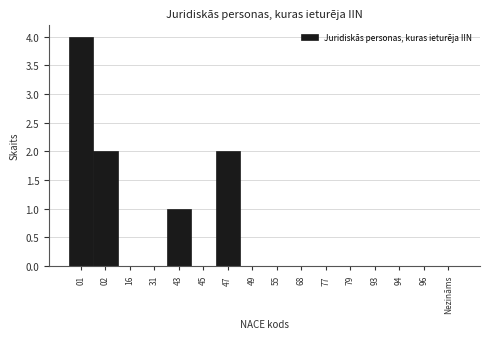

Reading left to right, transcribe all the data shown in this chart.

01=4	02=2	16=0	31=0	43=1	45=0	47=2	49=0	55=0	68=0	77=0	79=0	93=0	94=0	96=0	Nezināms=0